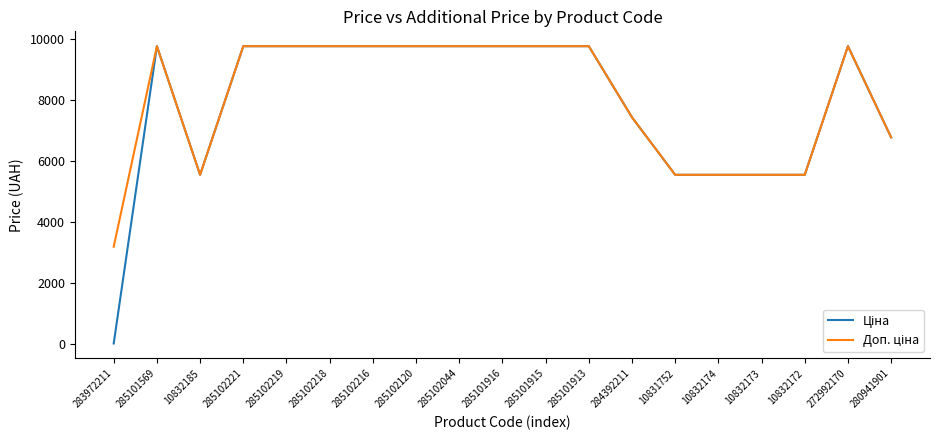

Which category has the lowest value across all series?

283972211